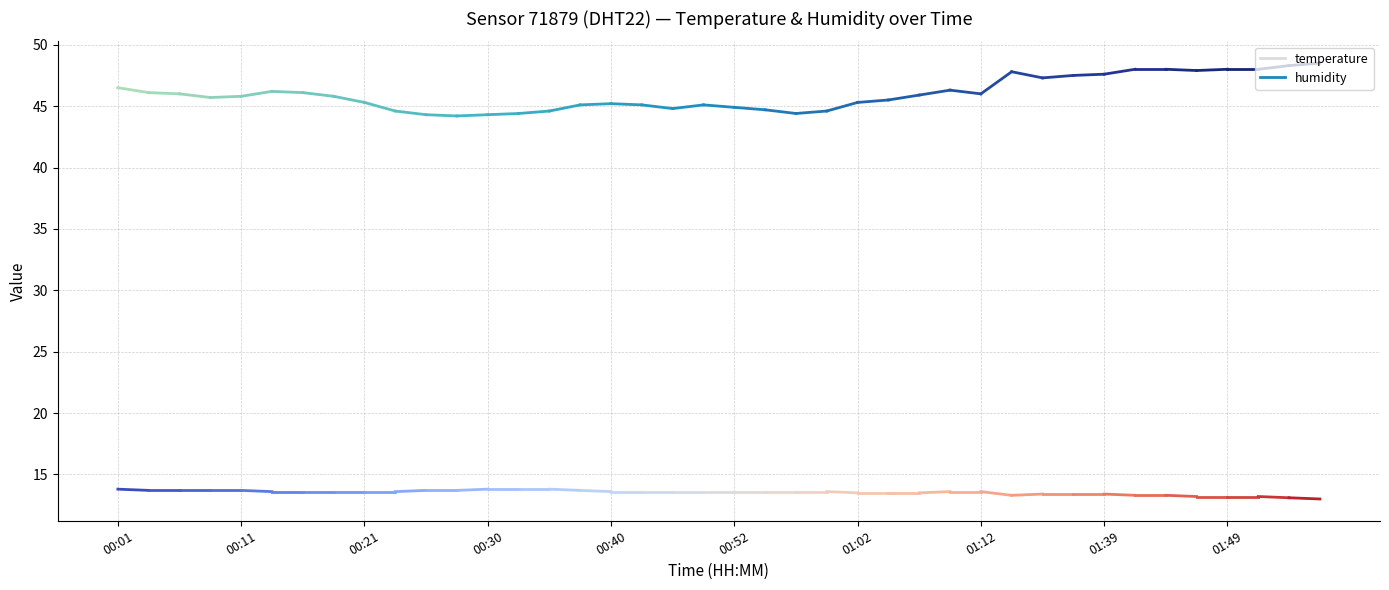

Which series has the largest total across all categories?

humidity